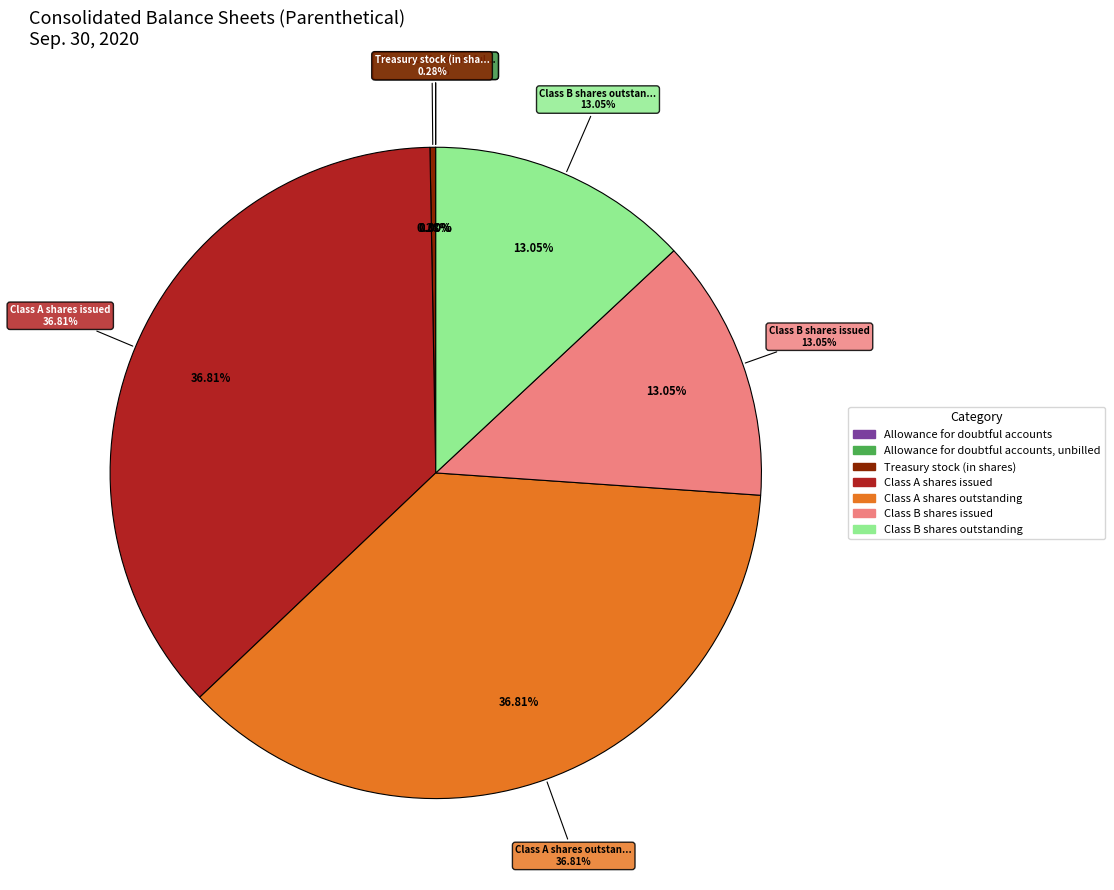

Which slice is the smallest?

Allowance for doubtful accounts, unbilled